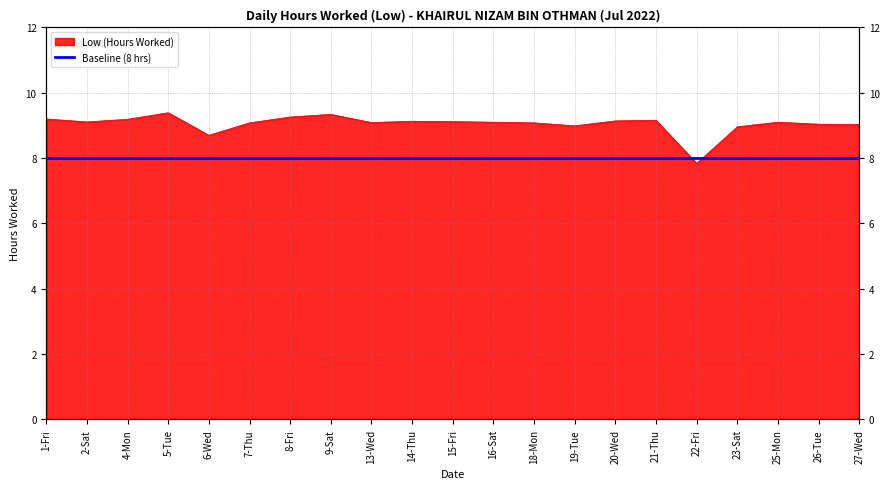

Which has a higher value, 5-Tue or 21-Thu?

5-Tue